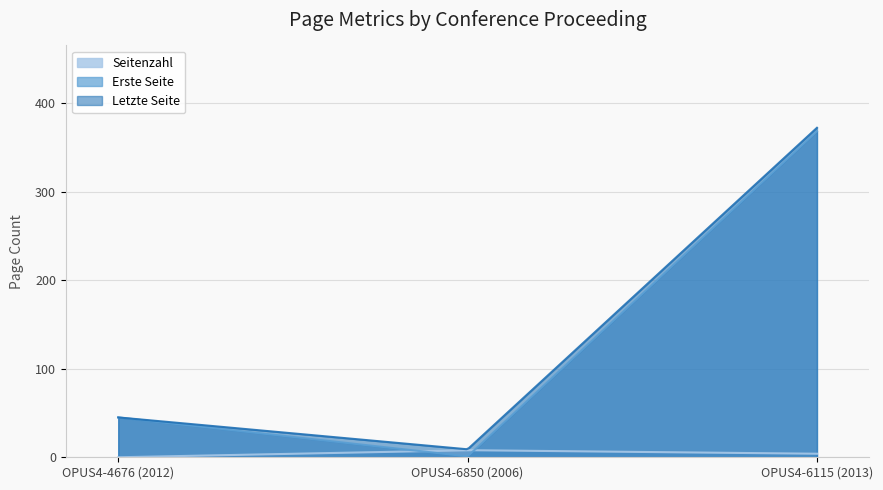

What is the label of the 3rd point from the right?

OPUS4-4676 (2012)